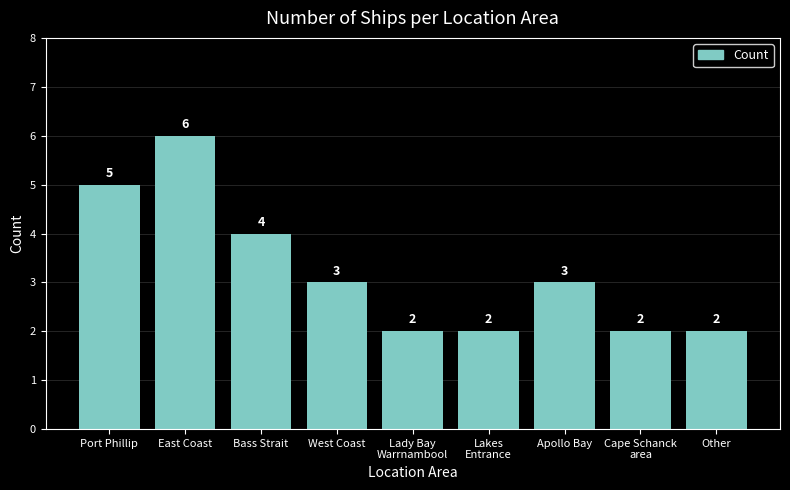

What is the label of the 7th bar from the right?

Bass Strait